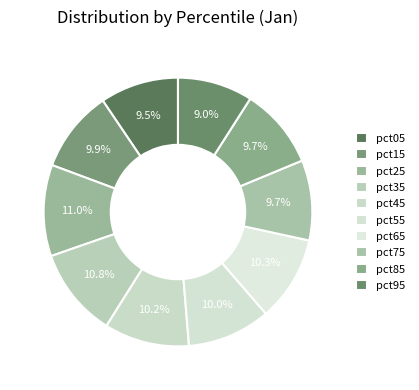

How many slices are in this pie chart?

10